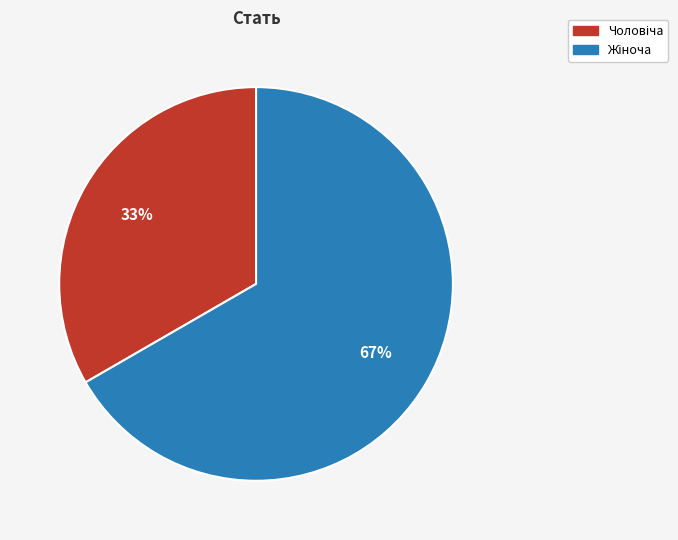

Does any single category account for the majority?

Yes